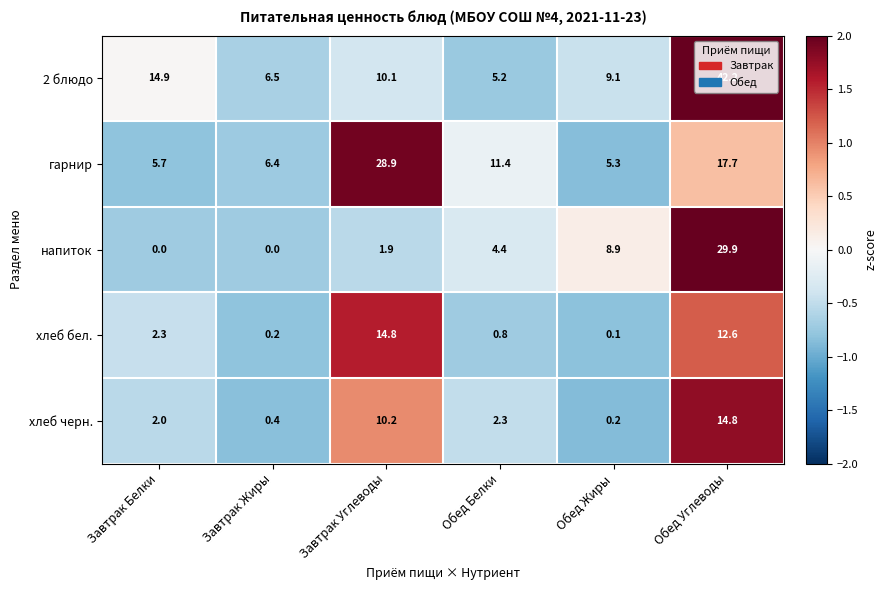

How many series are shown in this chart?

5